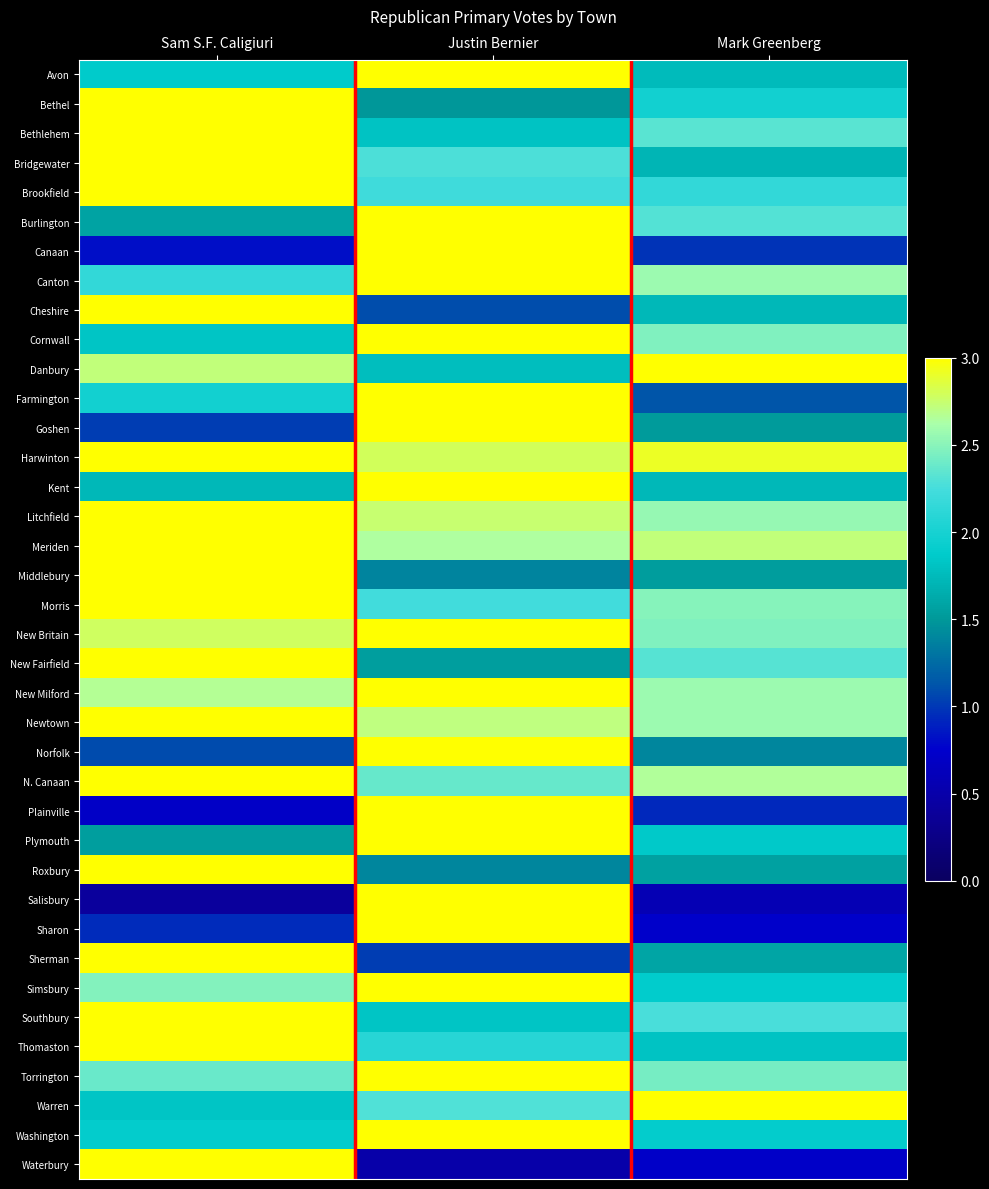

Which series has the largest total across all categories?

Harwinton